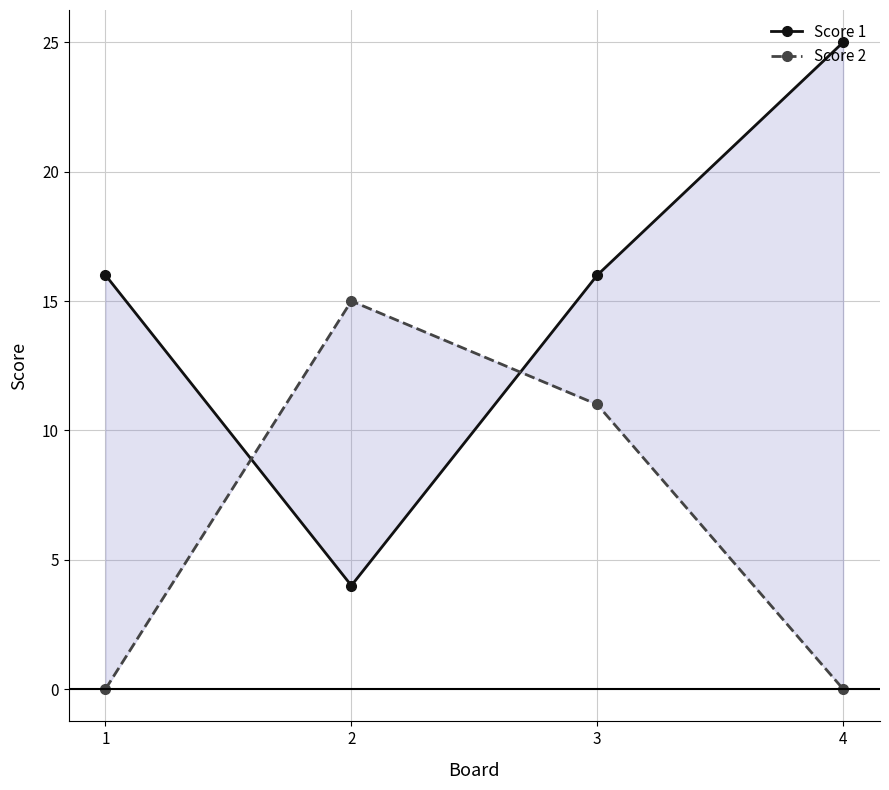

What is the value of the Score 2 point at the 3rd from the left?

11